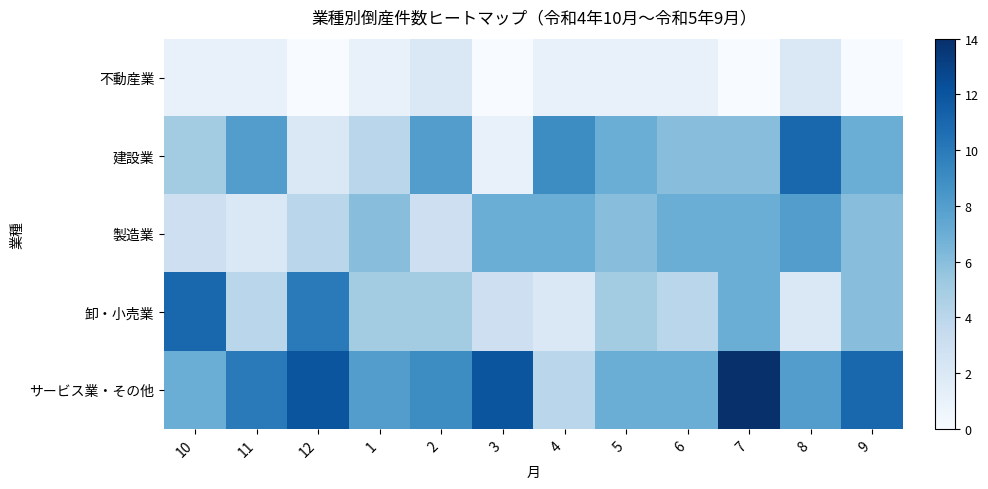

At which category is the sum across all series the highest?

7